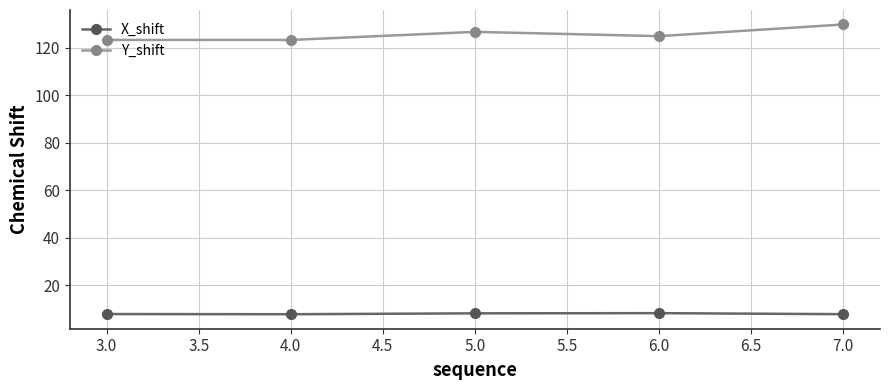

At how many categories does at least one series exceed 89?

5